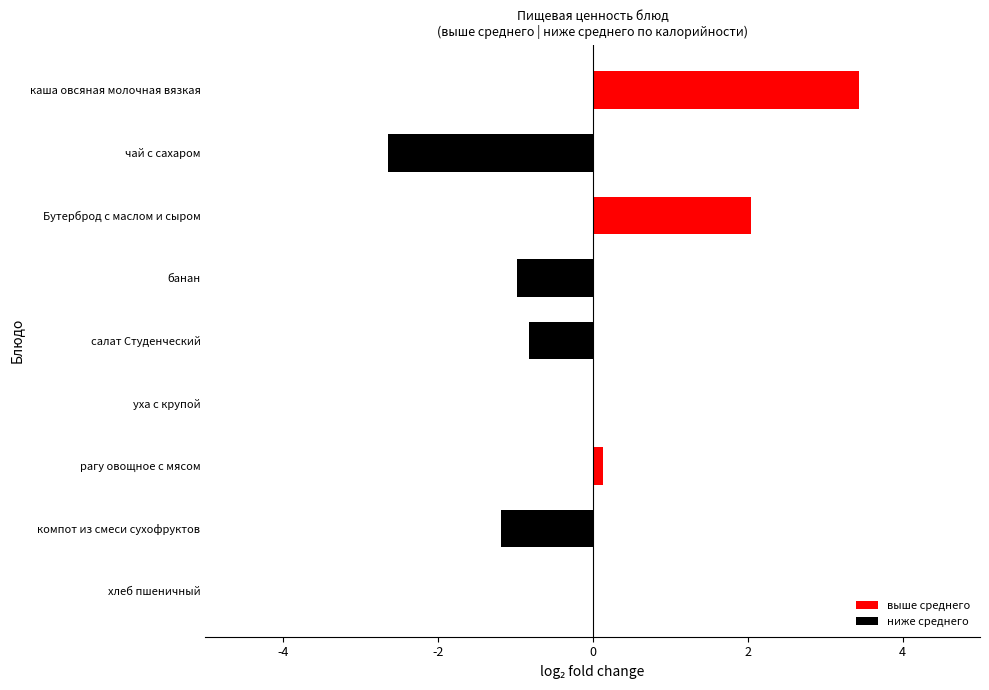

What is the sum of the values at банан and салат Студенческий?

-1.8